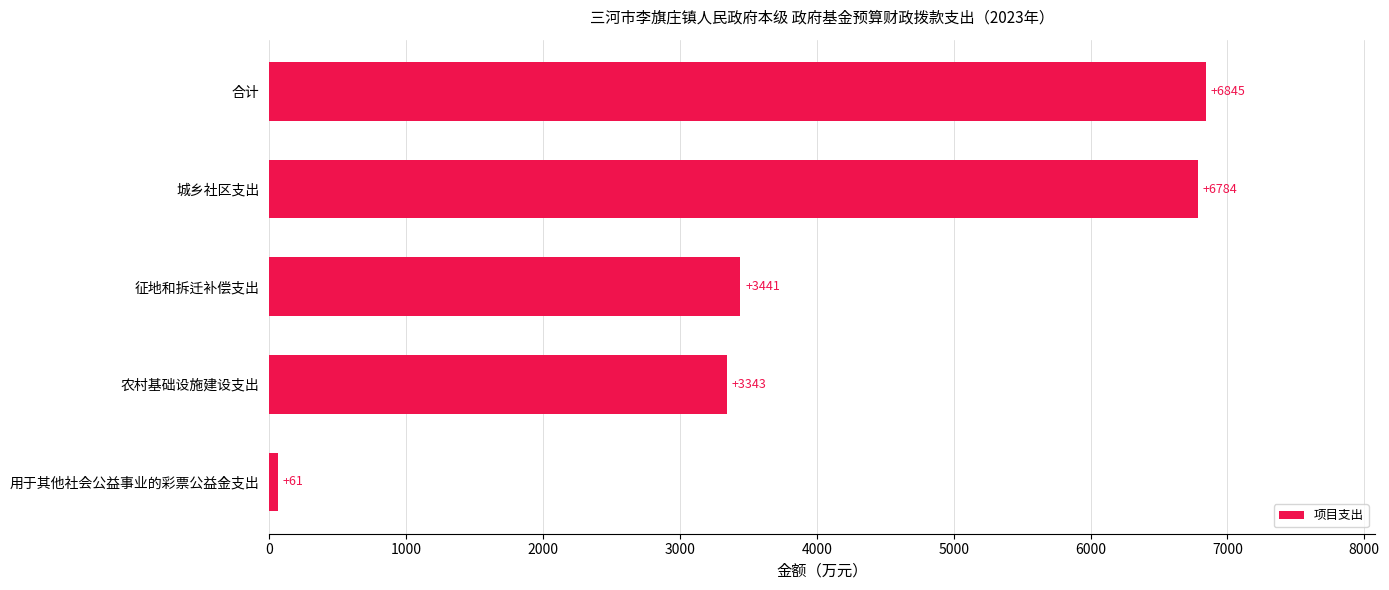

Does the chart contain stacked bars?

No